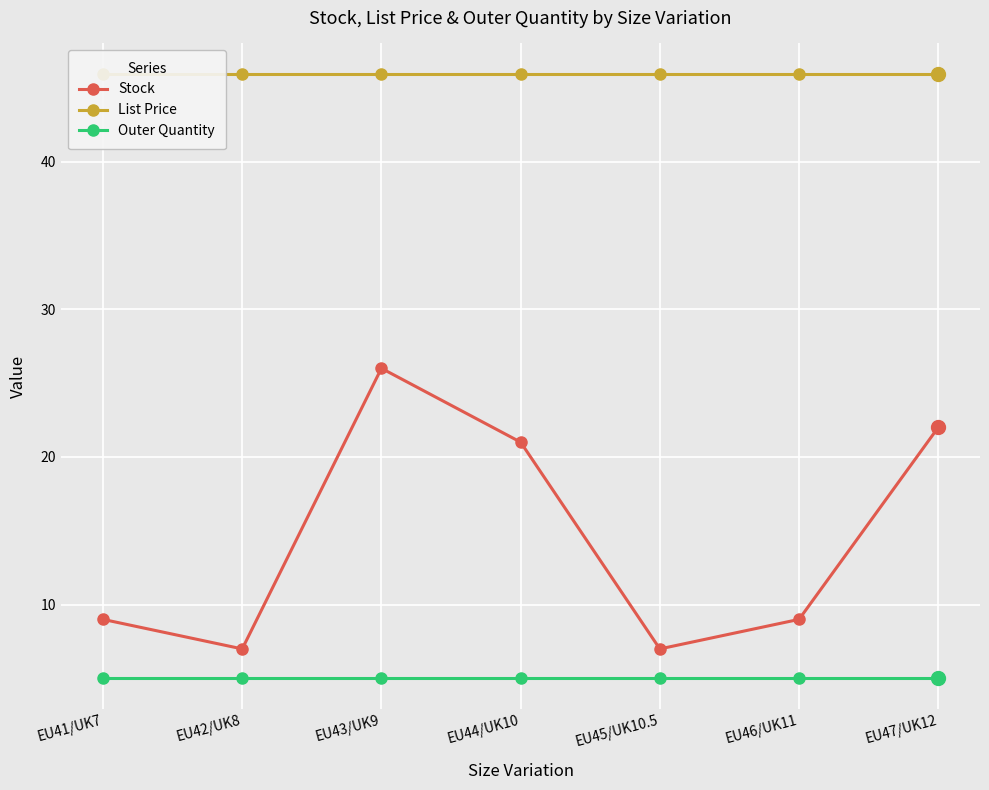

Reading left to right, transcribe all the data shown in this chart.

Stock: 9.0	7.0	26.0	21.0	7.0	9.0	22.0
List Price: 46.0	46.0	46.0	46.0	46.0	46.0	46.0
Outer Quantity: 5.0	5.0	5.0	5.0	5.0	5.0	5.0